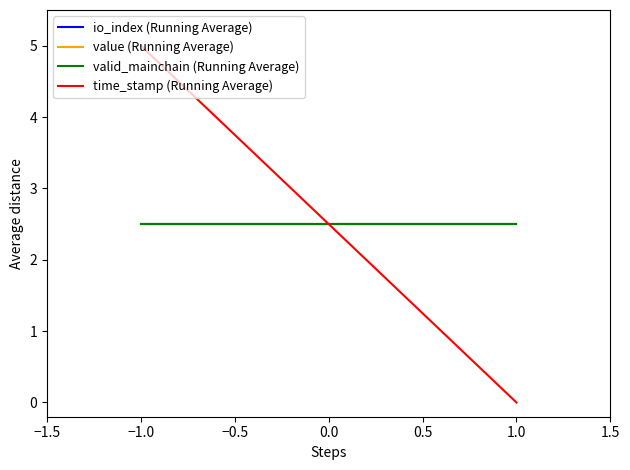

Which has a higher value, −1.0 or 1.0?

−1.0